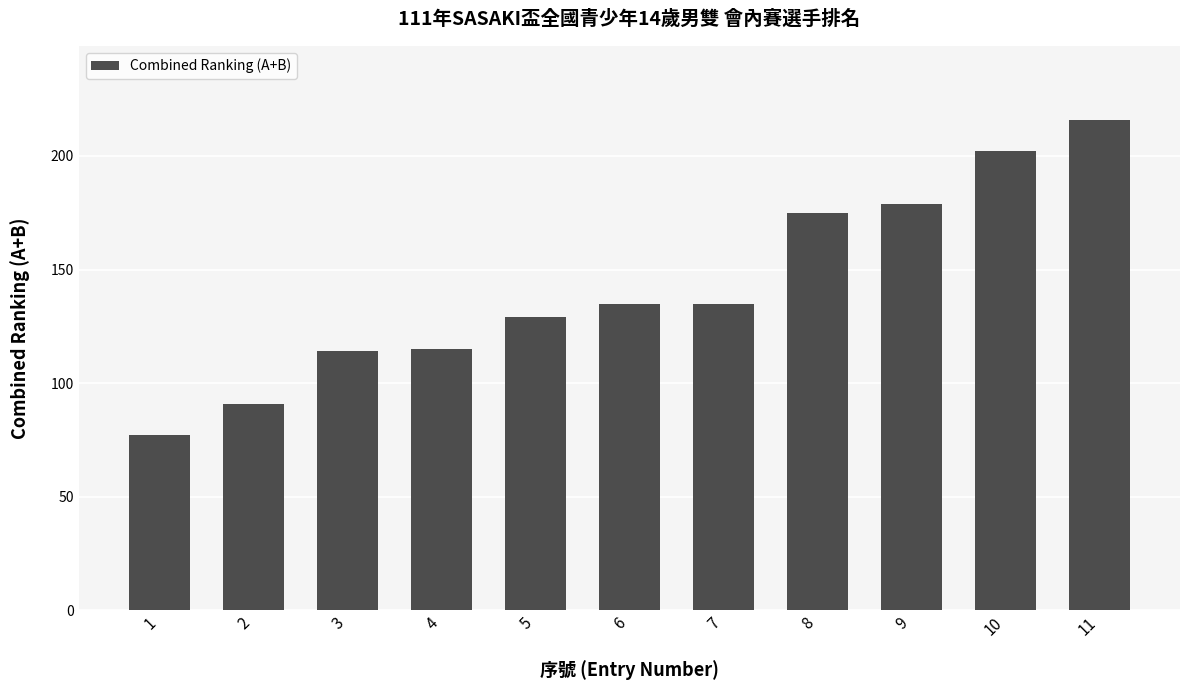

Approximately how many times larger is the value at 5 compared to 3?

1.1